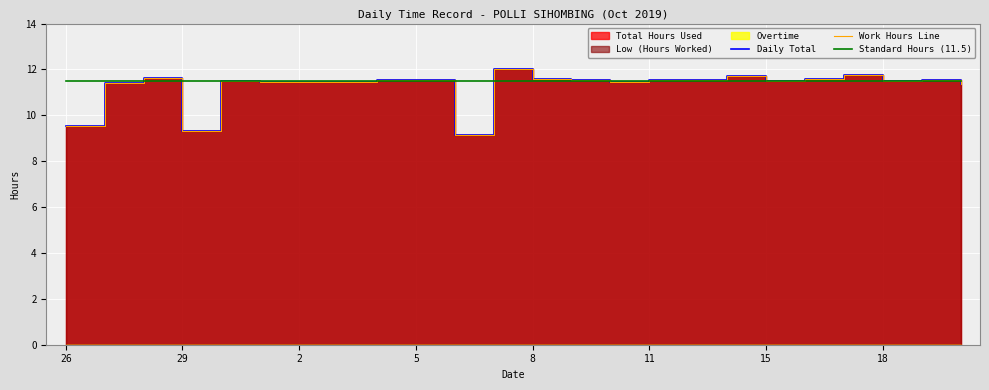

Reading left to right, what are all the values shown in this chart?

Daily Total: 9.5	11.4	11.6	9.3	11.5	11.4	11.4	11.4	11.5	11.6	9.2	12.0	11.6	11.5	11.5	11.6	11.5	11.7	11.5	11.6	11.7	11.5	11.5	11.3
Work Hours Line: 9.5	11.4	11.6	9.3	11.5	11.4	11.4	11.4	11.5	11.6	9.2	12.0	11.6	11.5	11.5	11.6	11.5	11.7	11.5	11.6	11.7	11.5	11.5	11.3
Standard Hours (11.5): 11.5	11.5	11.5	11.5	11.5	11.5	11.5	11.5	11.5	11.5	11.5	11.5	11.5	11.5	11.5	11.5	11.5	11.5	11.5	11.5	11.5	11.5	11.5	11.5